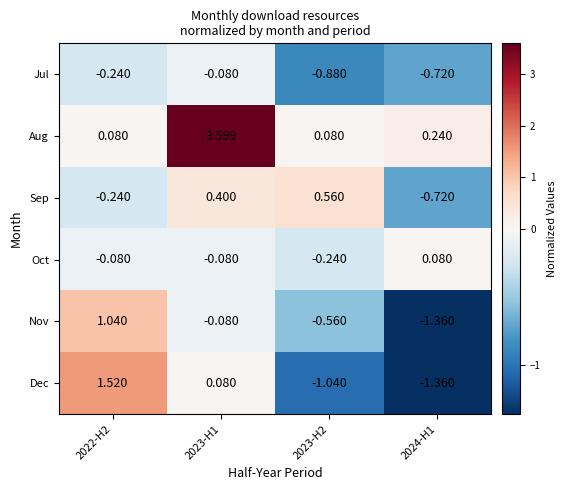

What is the spread (max minus min) of values at 2024-H1?

1.6